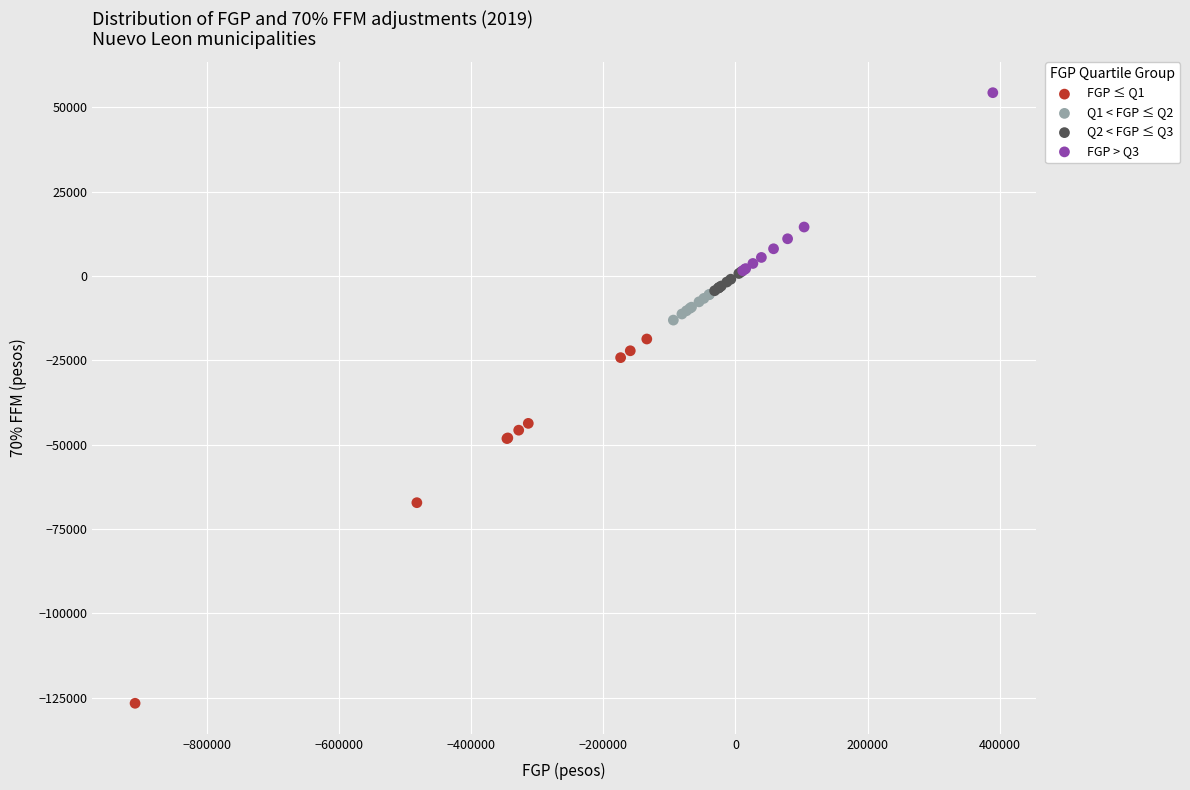

Which series reaches the maximum Y coordinate?

FGP > Q3